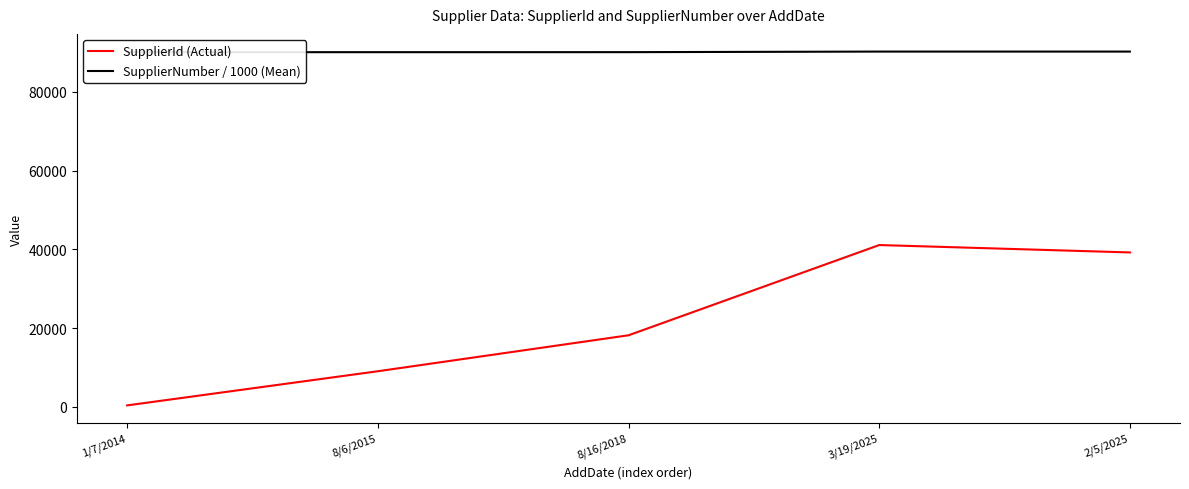

What is the spread (max minus min) of values at 1/7/2014?

89712.0